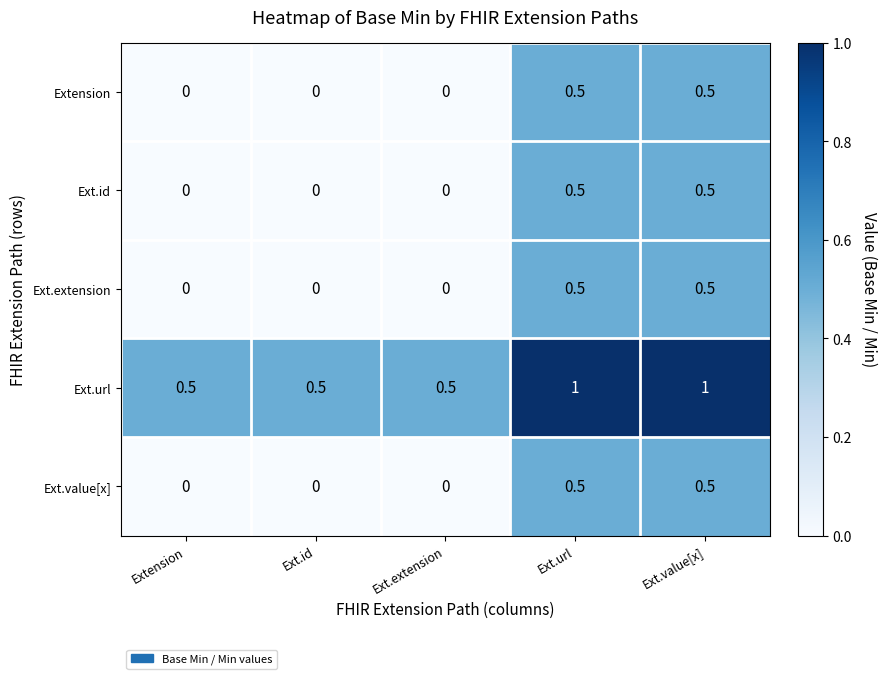

The value of Extension at Ext.value[x] is 0.2. True or false?

False